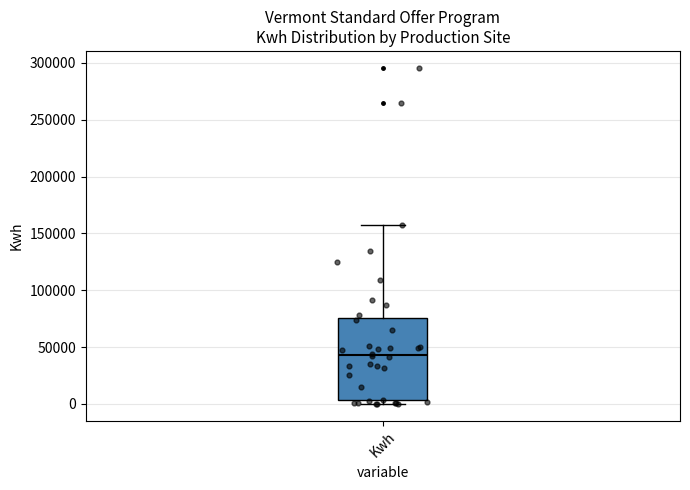

Where is the upper edge of the box for Kwh on the y-axis? The values are not printed on the chart, so give them approximately, as read against the axis.

75000